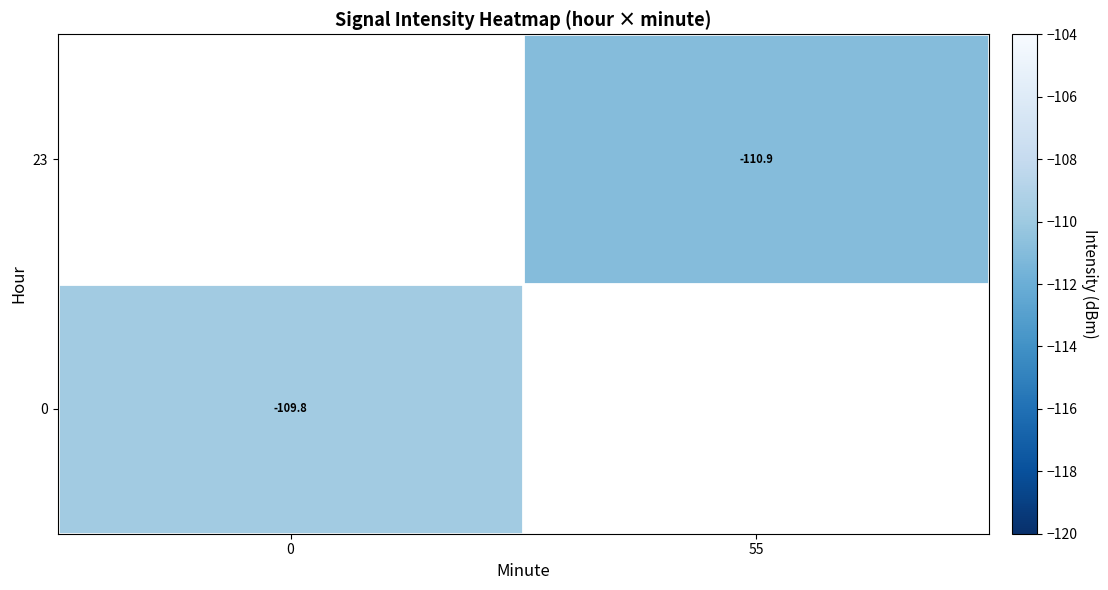

Is the value of 0 at 0 greater than the value of 23 at 55?

Yes